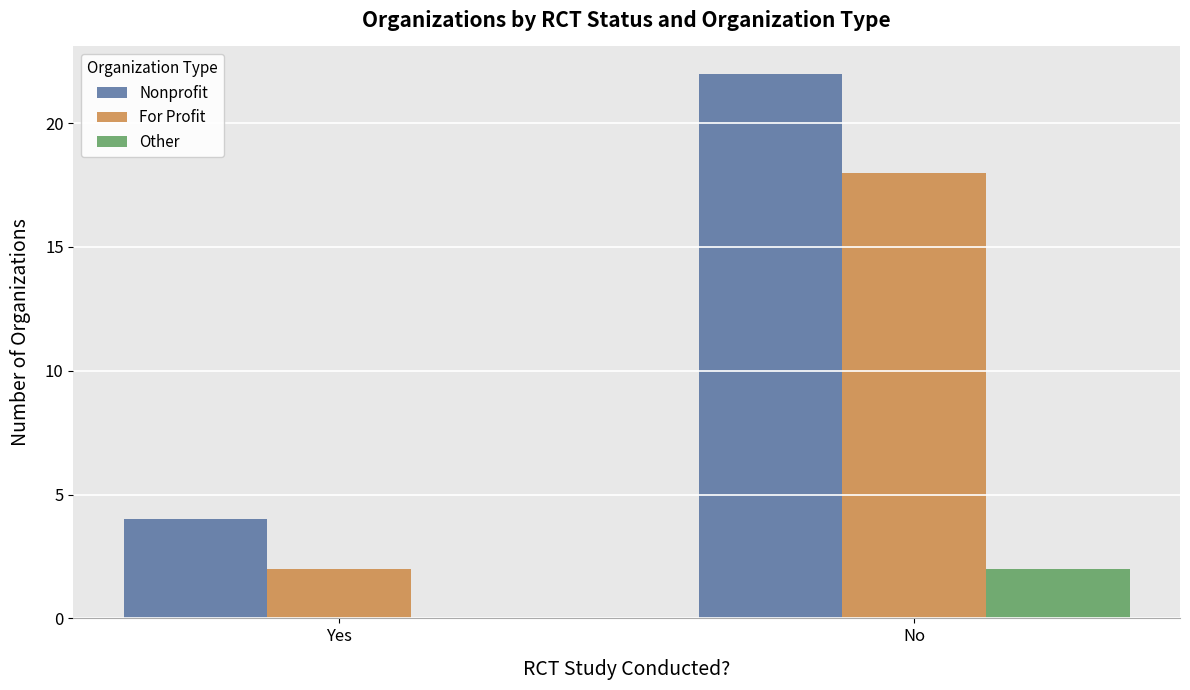

True or false: Other has a value of 1 at No.

False